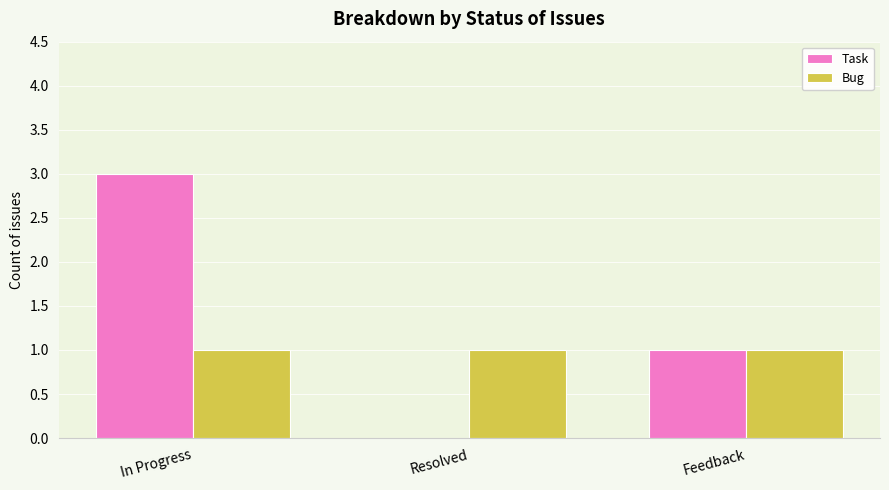

How many groups of bars are there?

3